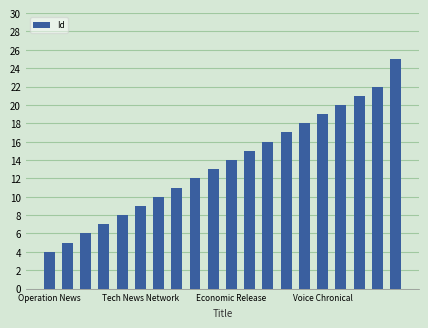

Reading right to left, list all the values displayed in this chart.

25	22	21	20	19	18	17	16	15	14	13	12	11	10	9	8	7	6	5	4